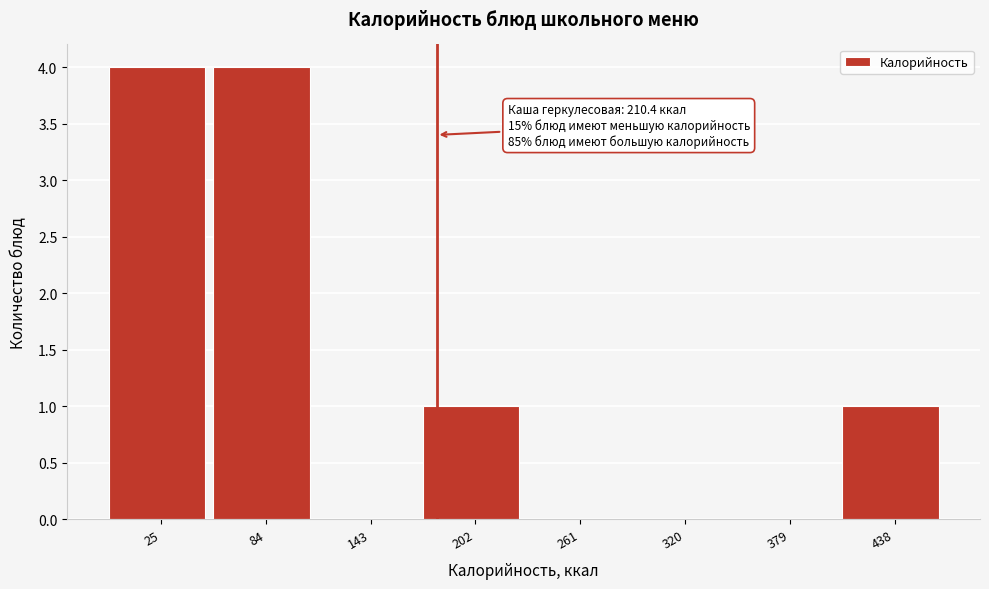

Reading right to left, what are all the values shown in this chart?

438=1	379=0	320=0	261=0	202=1	143=0	84=4	25=4